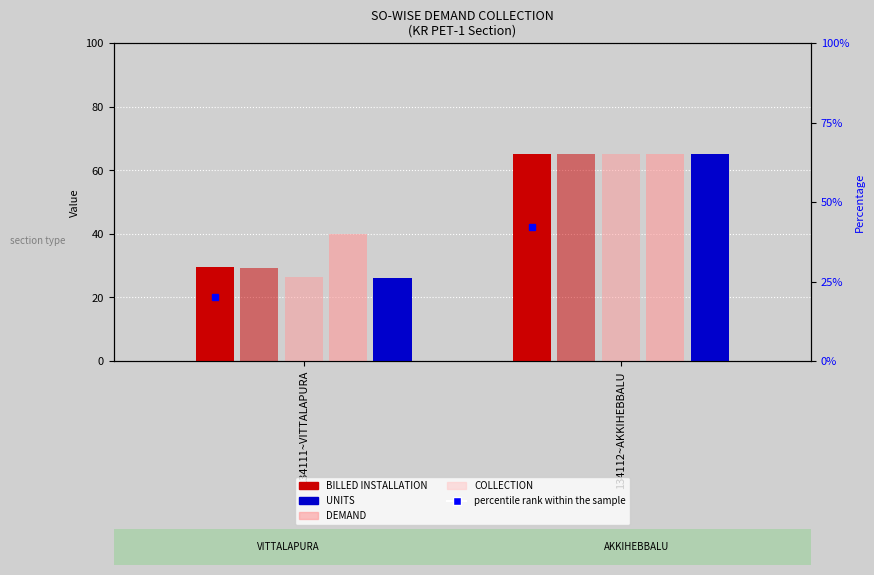

Which series changed the most between 134111~VITTALAPURA and 134112~AKKIHEBBALU?

UNITS